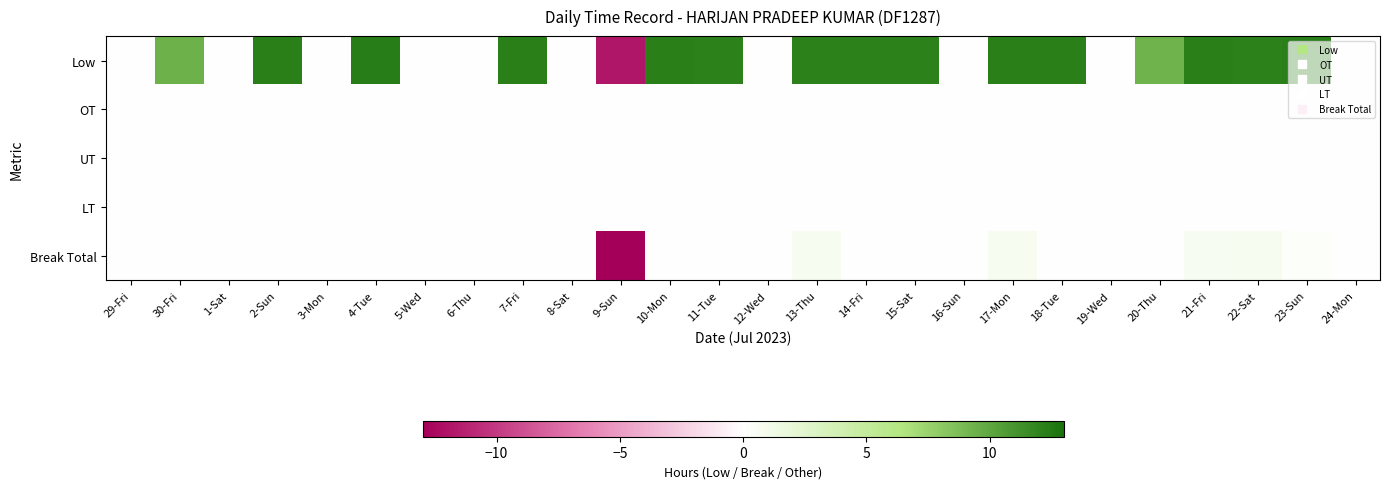

What is the total value across all series at 11-Tue?

12.2